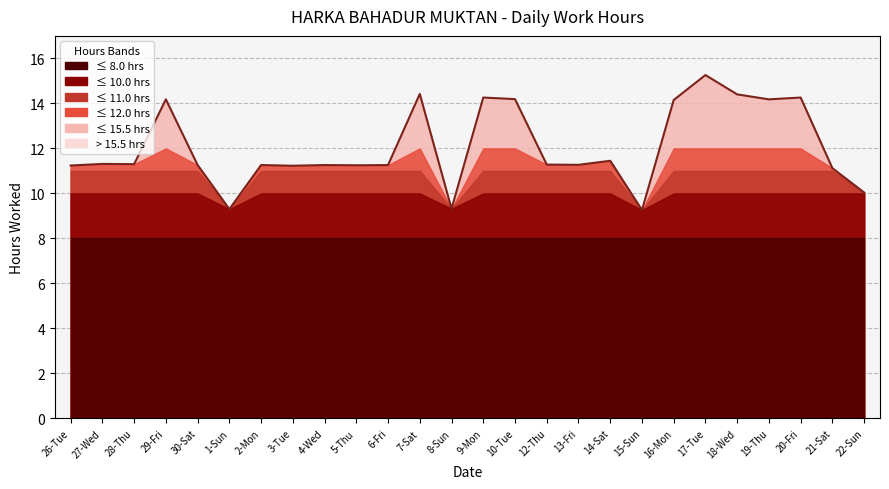

Count the number of categories in the chart.

26